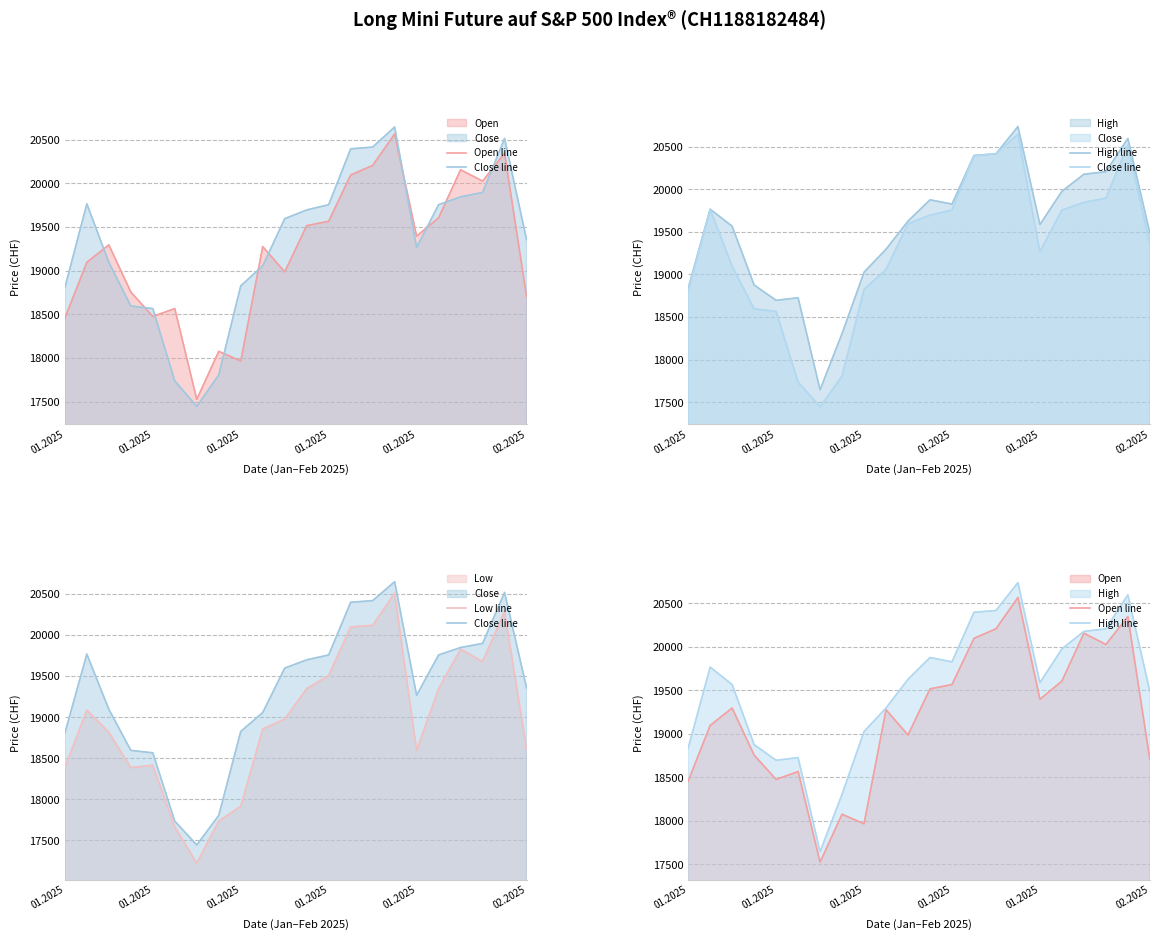

Rank the series by their maximum value, from highest to lowest.

High line, Close line, Open line, Low line